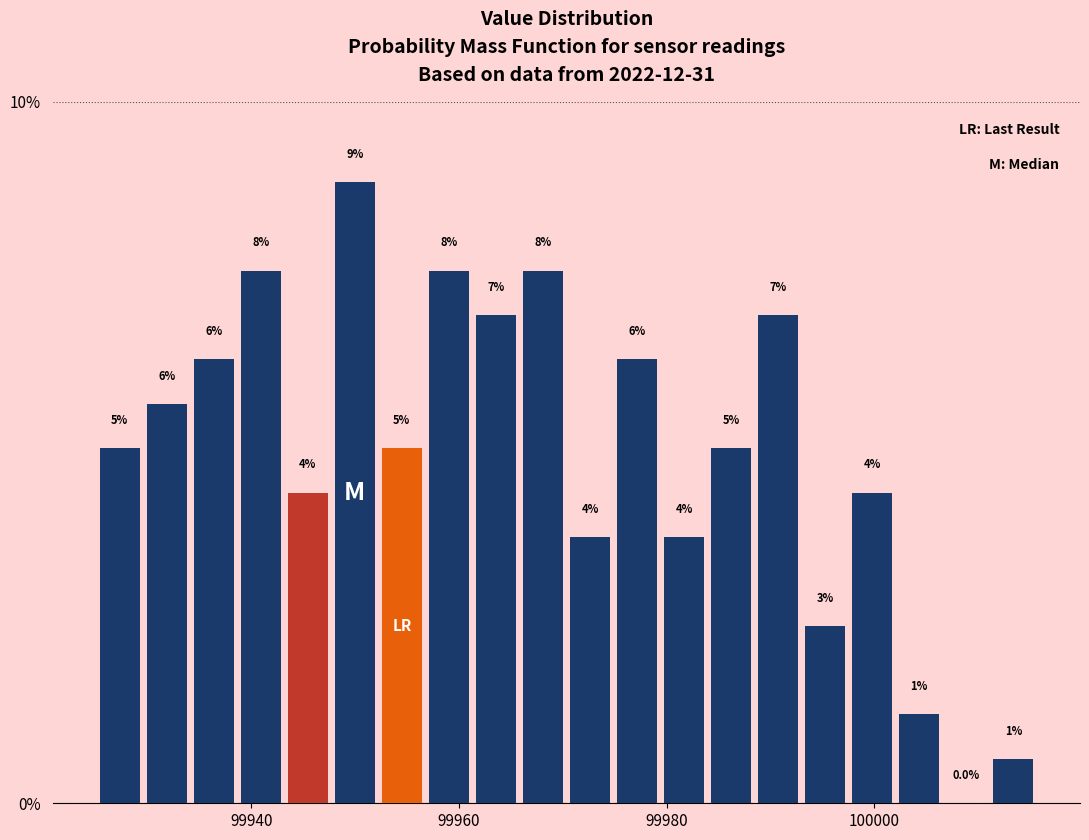

Around what value on the x-axis is the tallest bar? Give the approximate position of its centre, as read against the axis.

99950